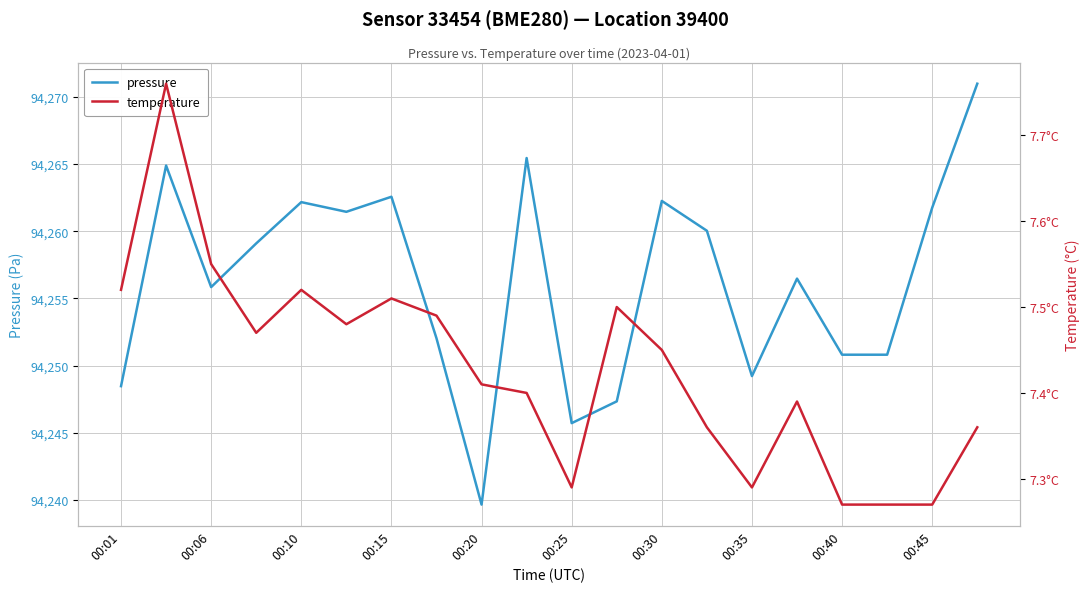

How many series are shown in this chart?

2